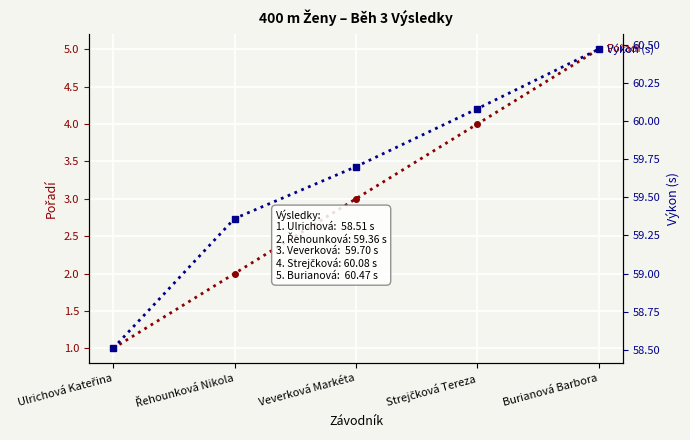

What is the difference between the second highest and second lowest values in the Pořadí series?

2.0